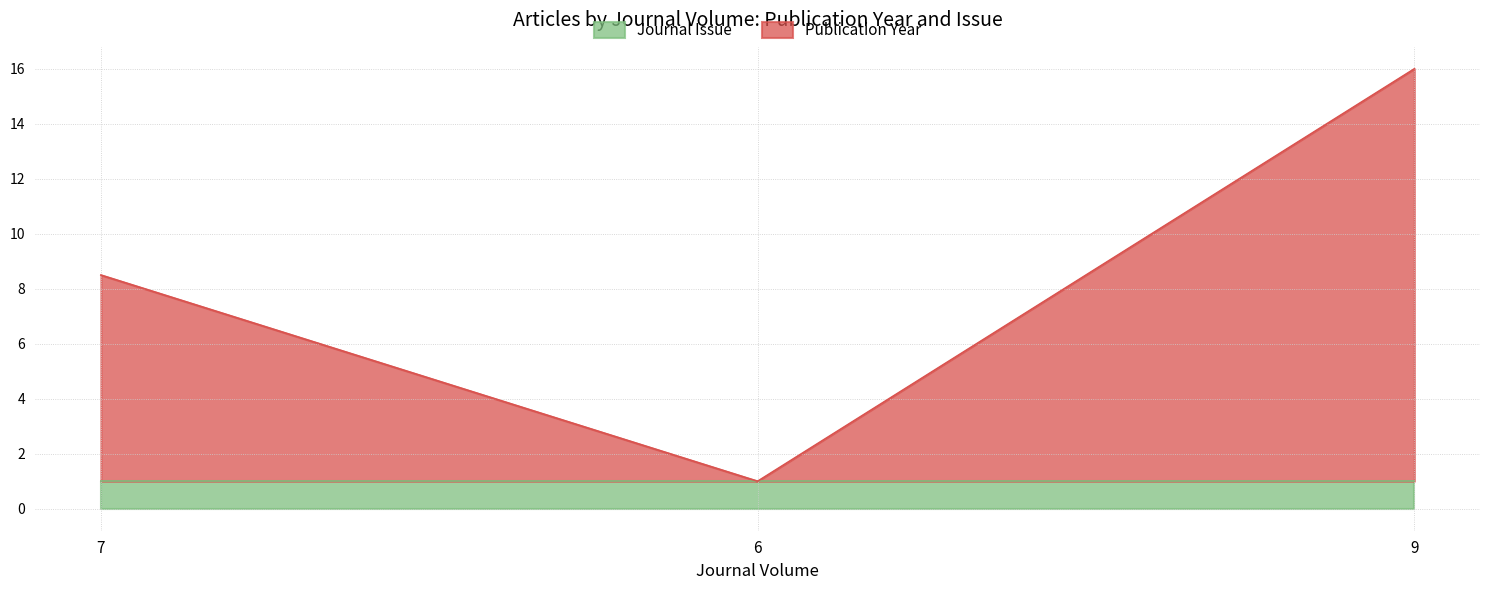

Which label corresponds to the largest value in the chart?

9